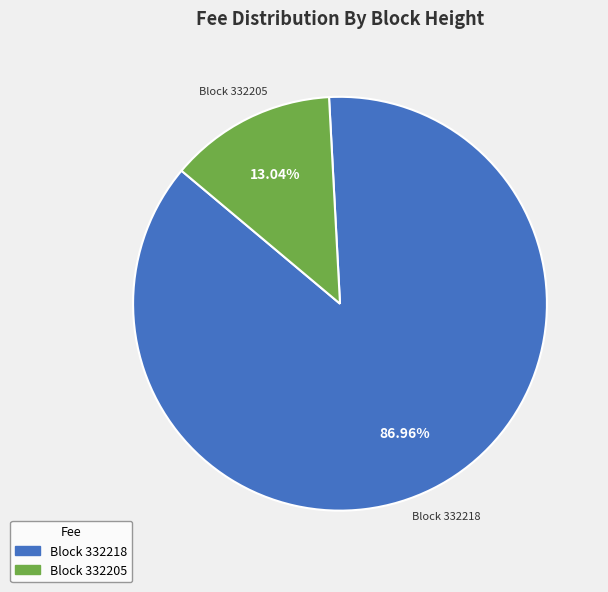

Does any single category account for the majority?

Yes